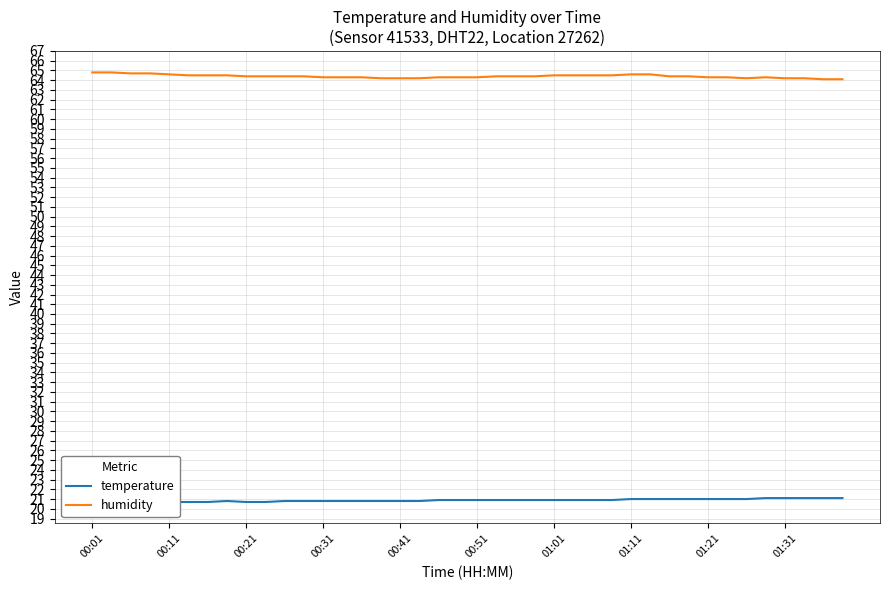

What is the lowest value of the humidity series?

64.1